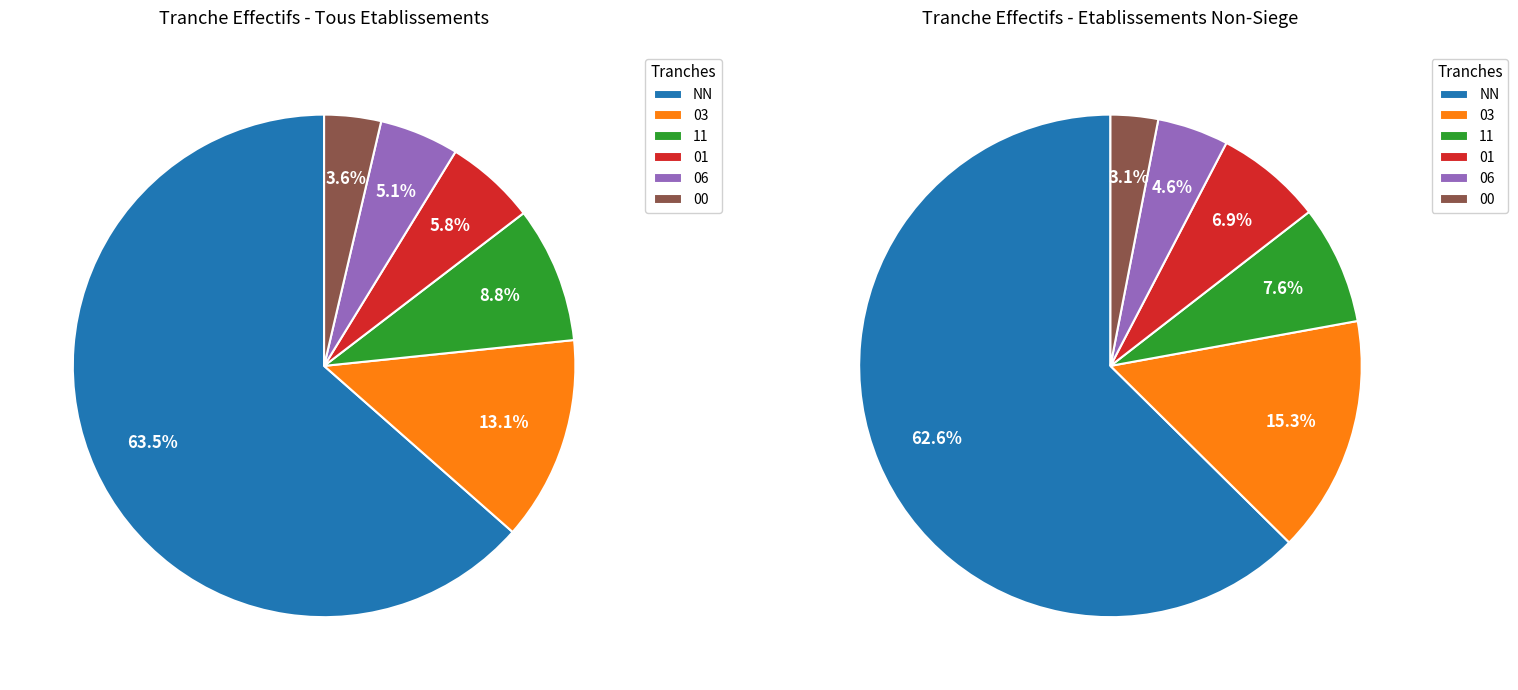

How much of the chart is everything except 00?

96.4%